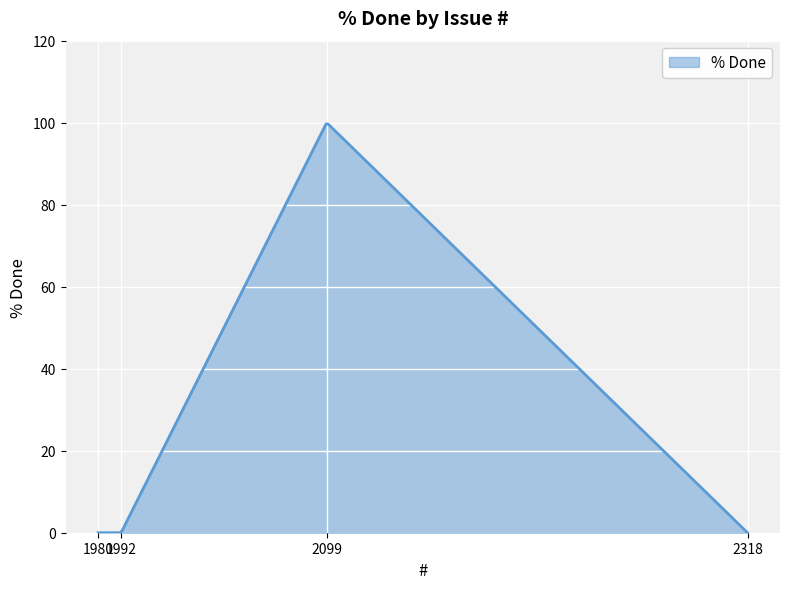

What is the greatest value displayed?

99.7